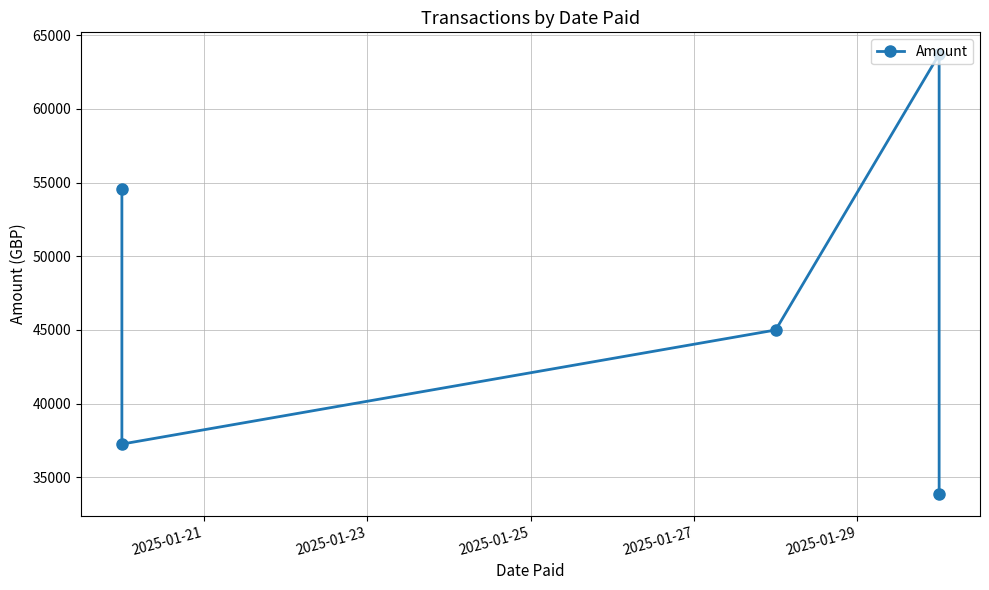

How many interior local peaks (higher than both neighbors) does the data have?

1